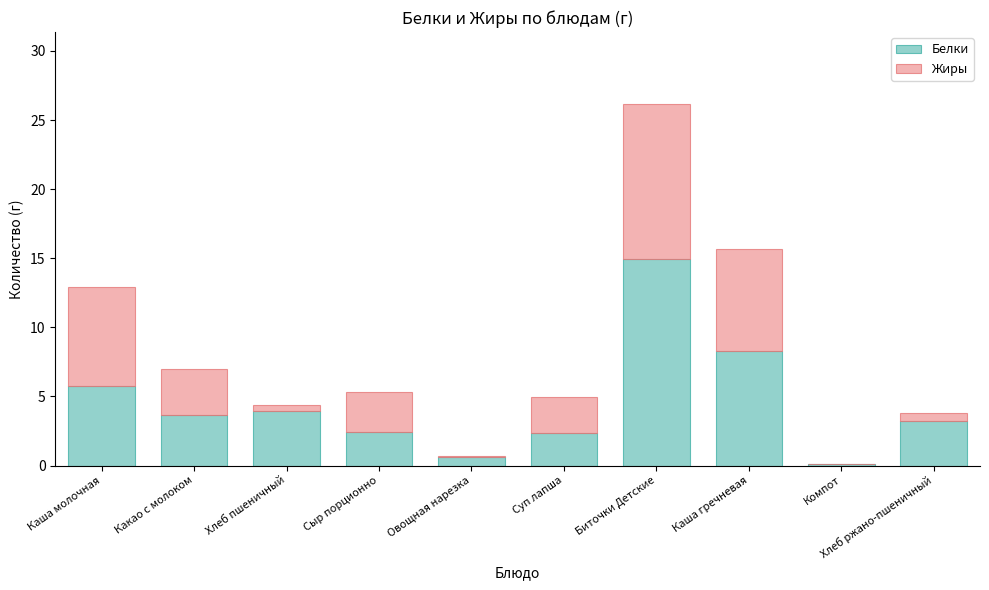

What is the total value across all series at Каша молочная?

12.9